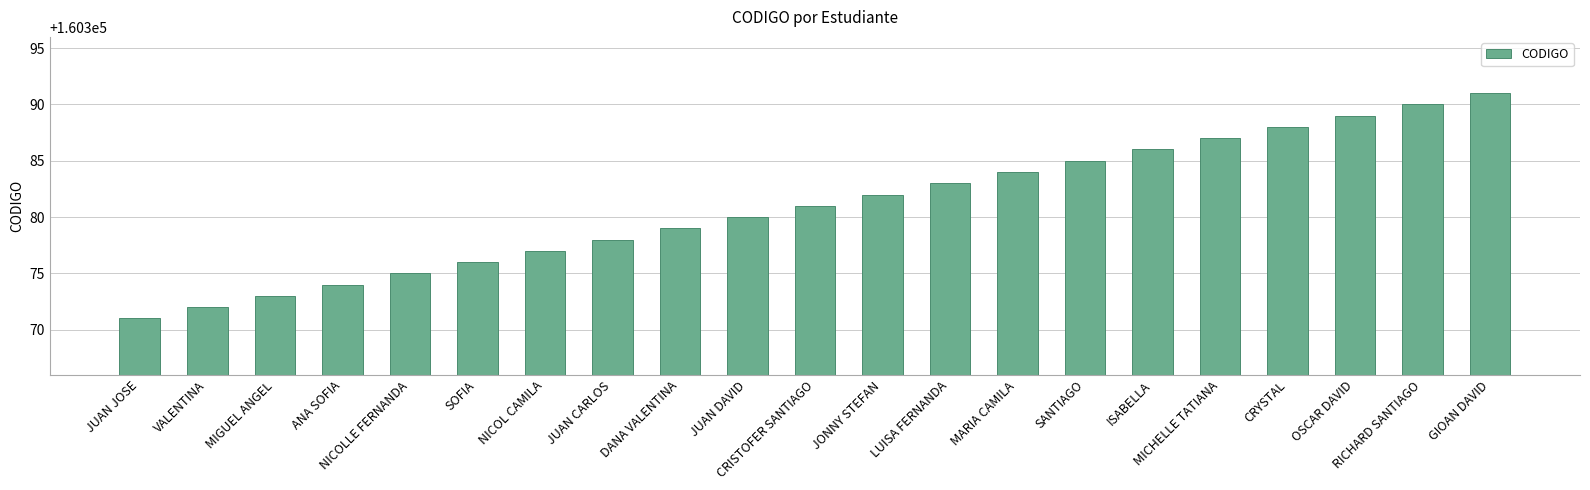

True or false: the data shows 160386 at ISABELLA.

True